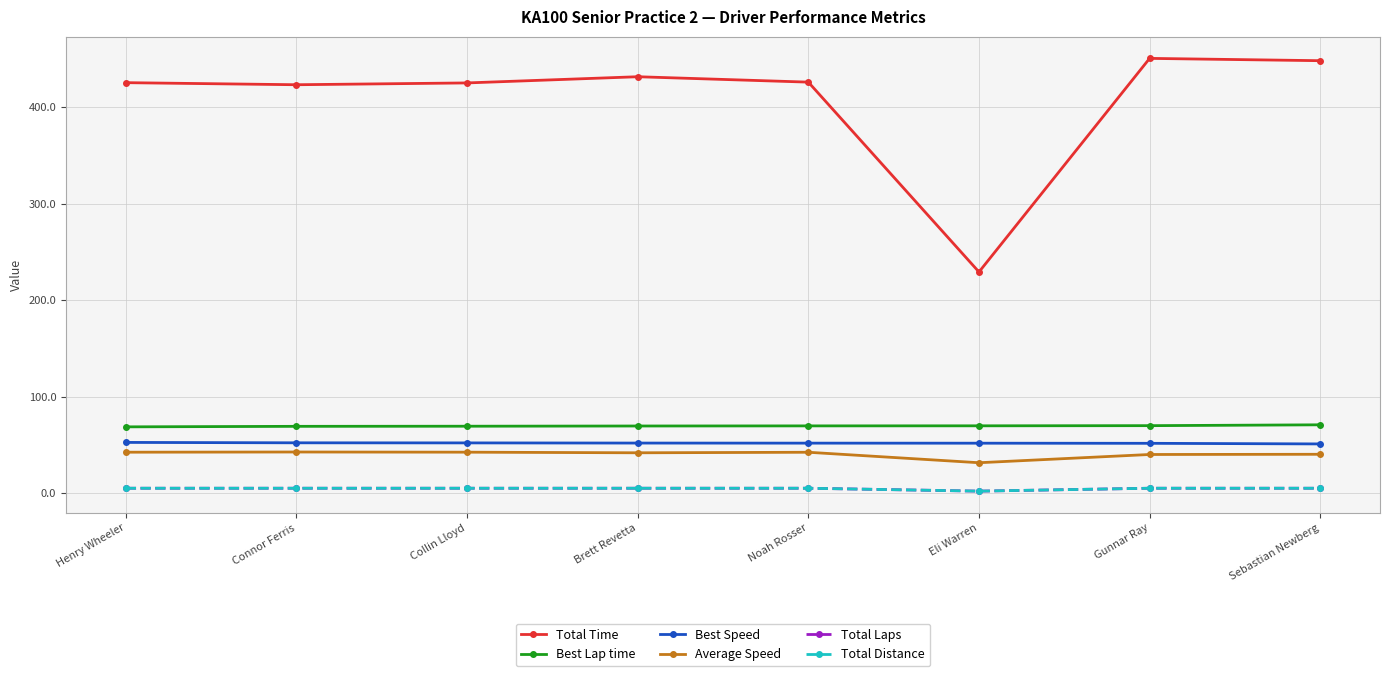

Does the chart have visible grid lines?

Yes